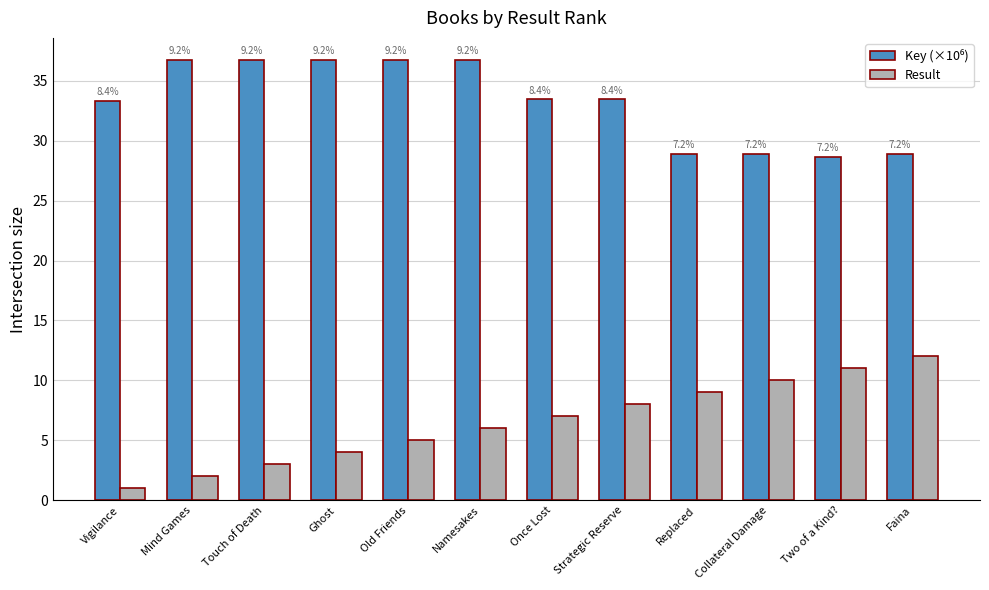

What is the difference between the maximum and minimum values in the Result series?

11.0